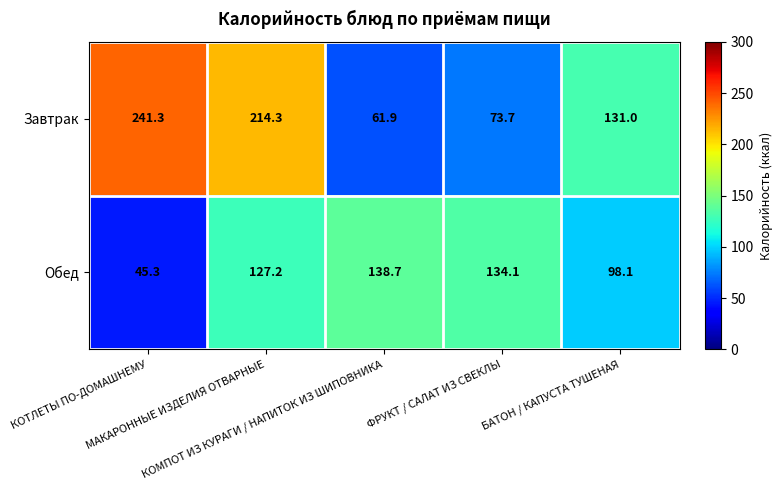

What is the maximum value for Завтрак?

241.3